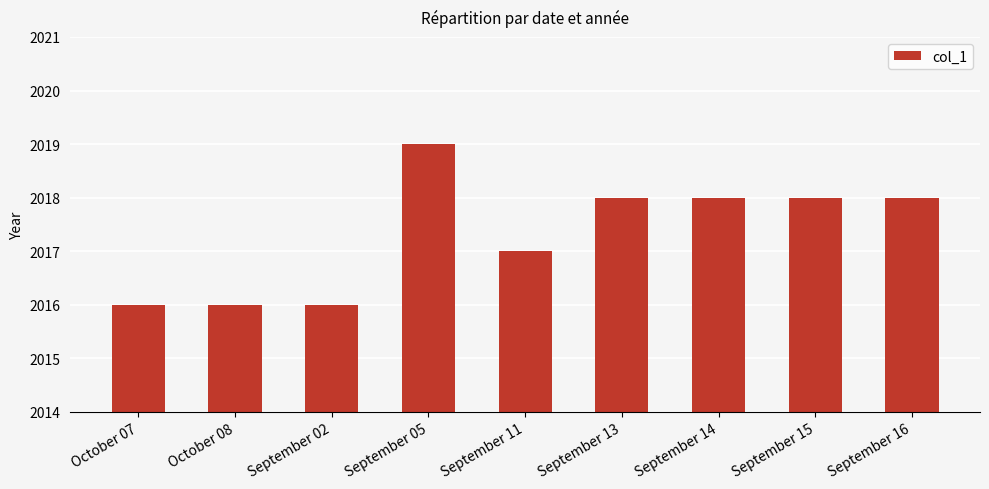

Which label corresponds to the largest value in the chart?

September 05